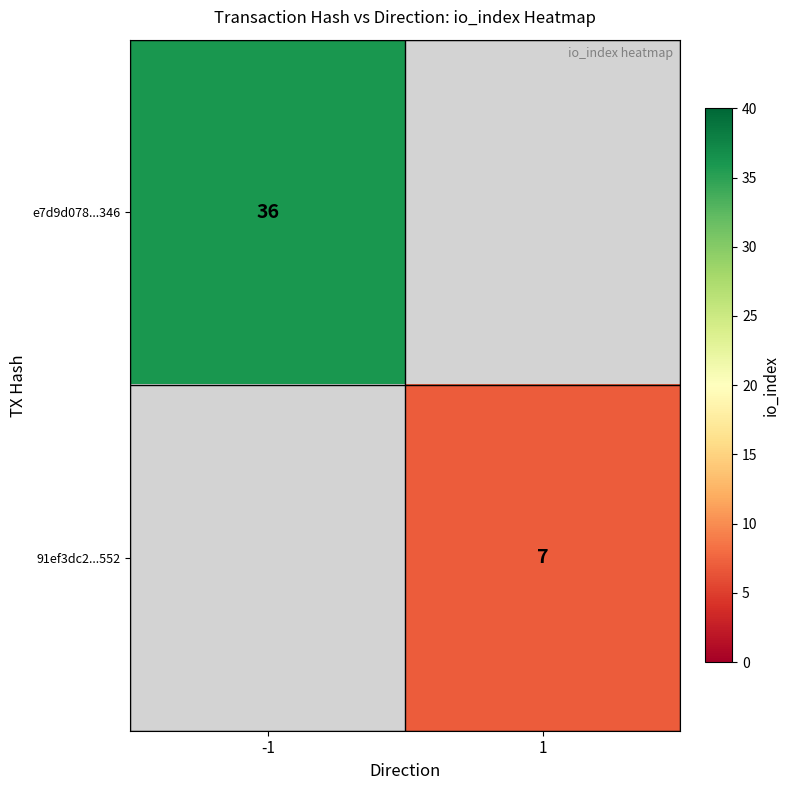

At how many categories does at least one series exceed 35?

1